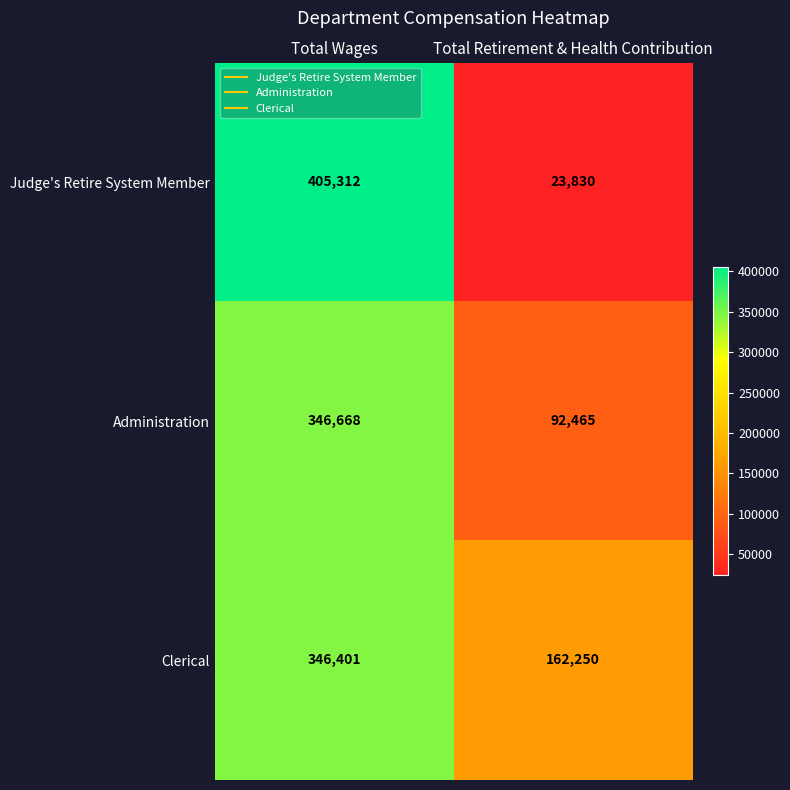

Which series has the largest range (max minus min)?

Judge's Retire System Member